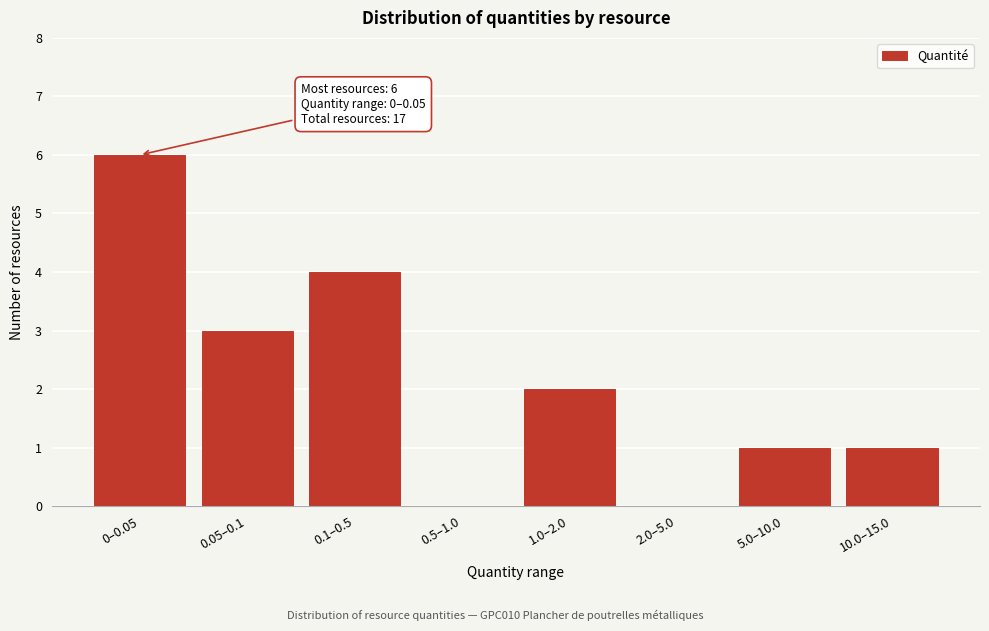

Reading right to left, what are all the values shown in this chart?

10.0–15.0=1	5.0–10.0=1	2.0–5.0=0	1.0–2.0=2	0.5–1.0=0	0.1–0.5=4	0.05–0.1=3	0–0.05=6